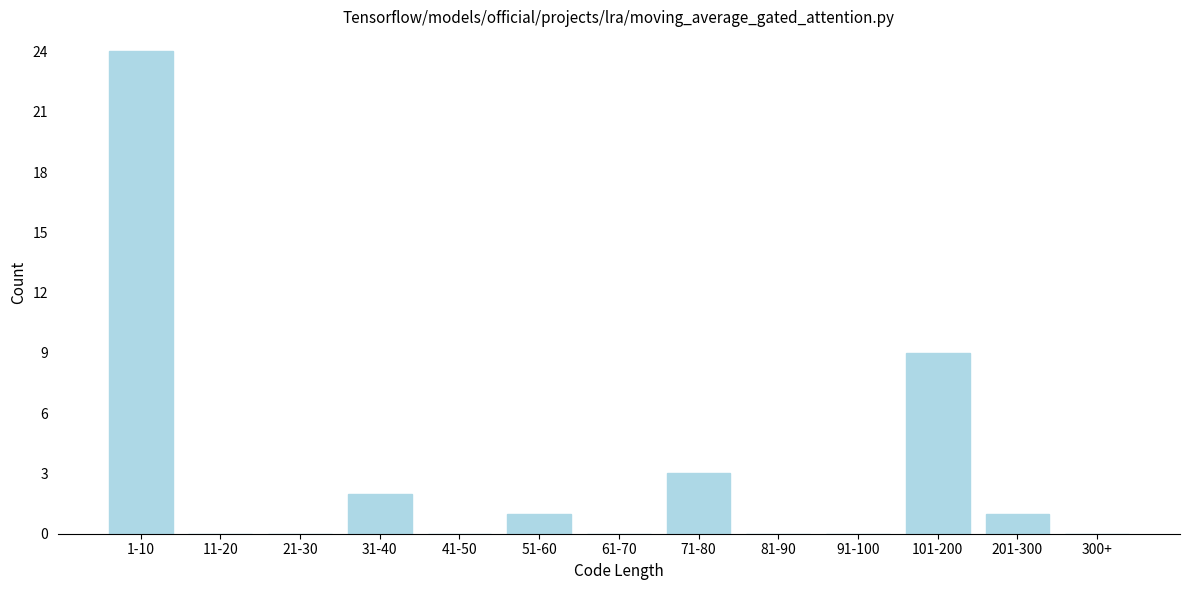

Reading left to right, extract all data points from this chart.

1-10=24	11-20=0	21-30=0	31-40=2	41-50=0	51-60=1	61-70=0	71-80=3	81-90=0	91-100=0	101-200=9	201-300=1	300+=0